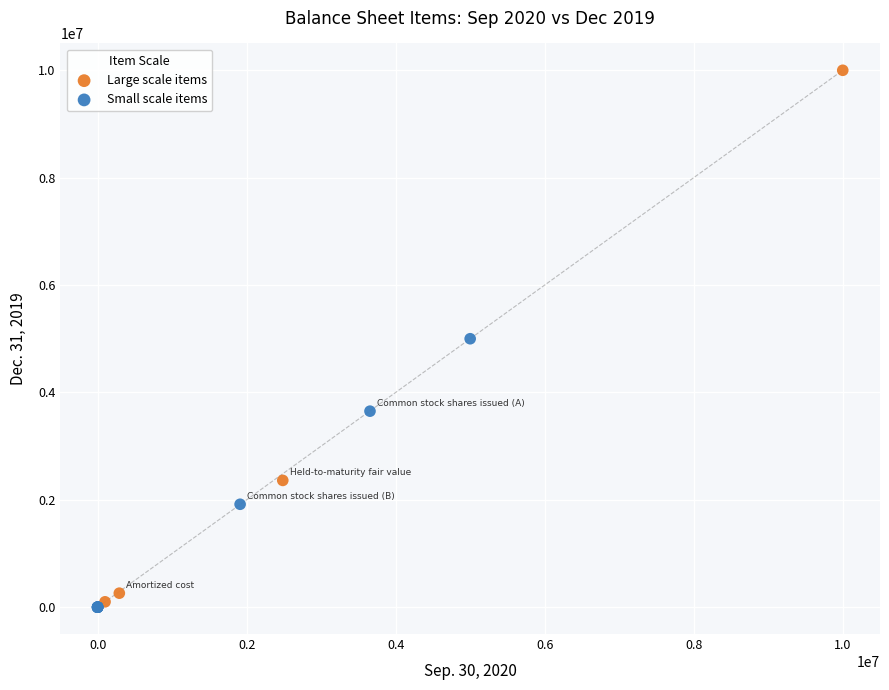

Which series reaches the maximum Y coordinate?

Large scale items